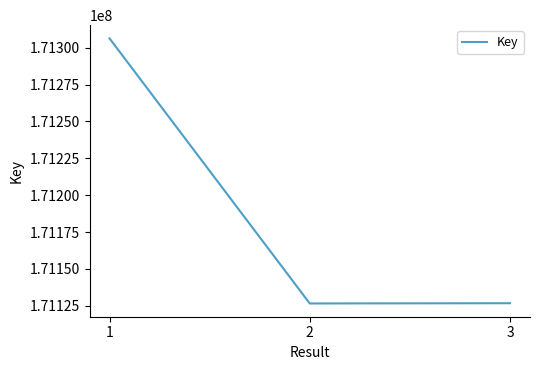

True or false: the data shows 289961041 at 1.

False